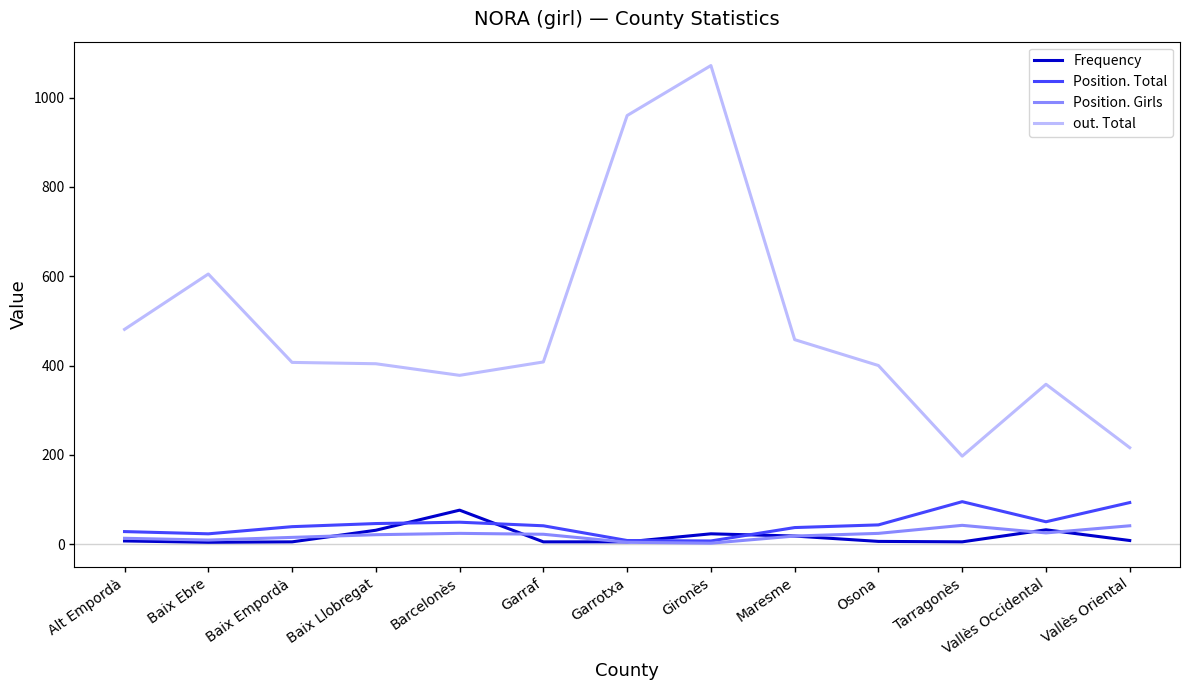

What are all the series names shown in the legend?

Frequency, Position. Total, Position. Girls, out. Total